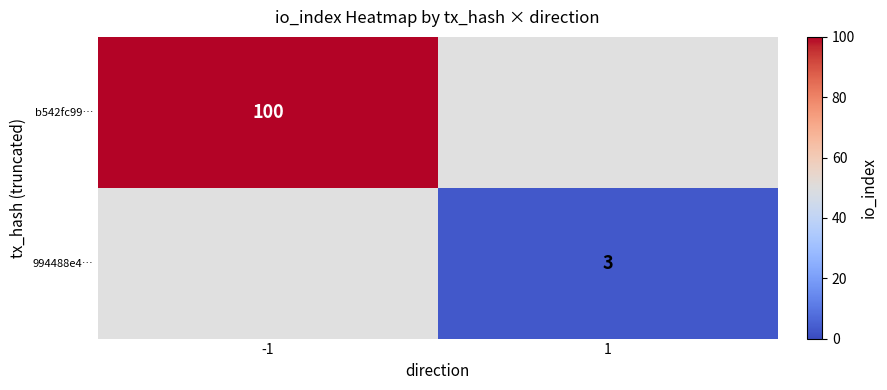

The 994488e4… series shows 3 at 1. True or false?

True